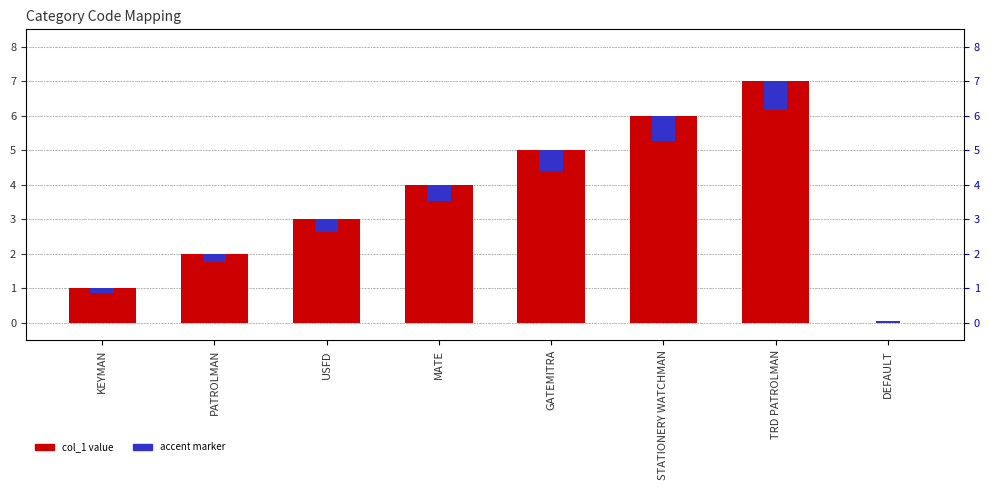

At which label does col_1 reach its minimum?

DEFAULT